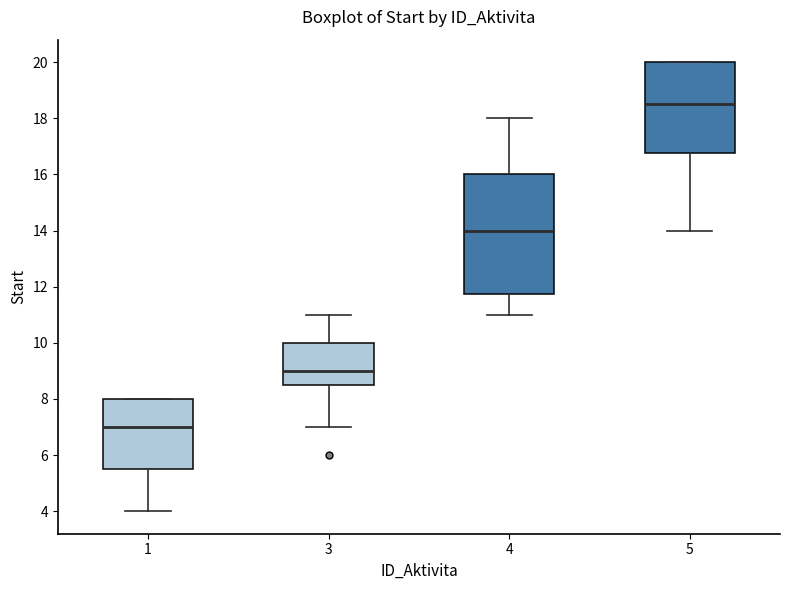

Which box is the tallest, from its lower edge to its upper edge?

4